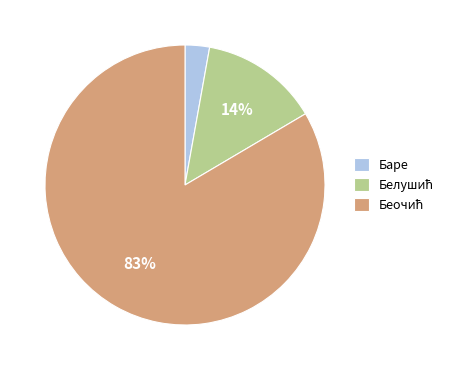

To the nearest percent, what is the average slice percentage?

33%